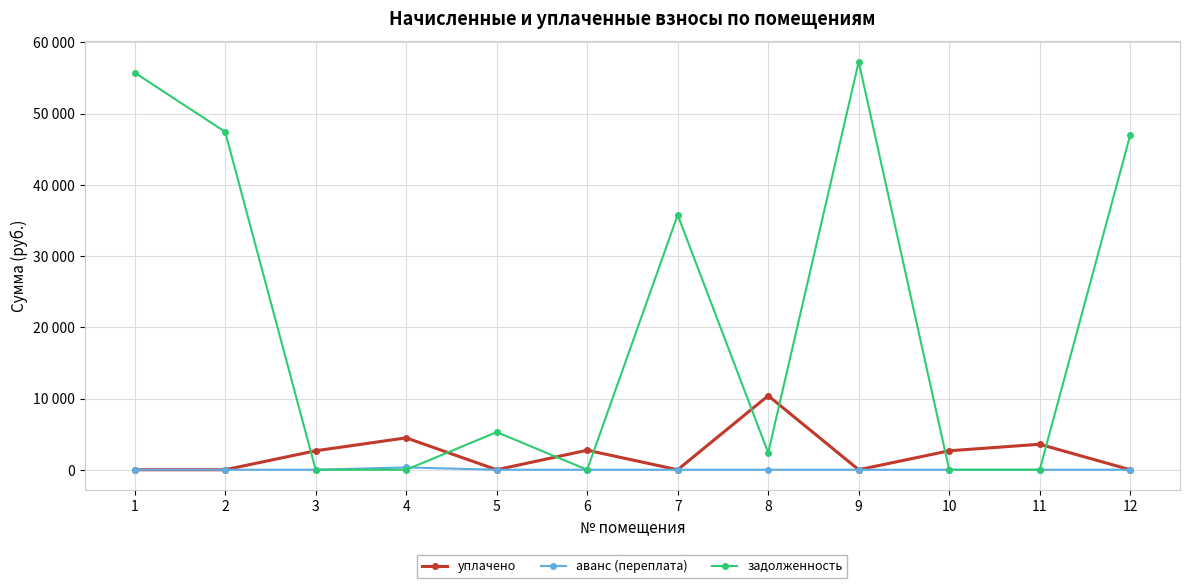

What are all the series names shown in the legend?

уплачено, аванс (переплата), задолженность